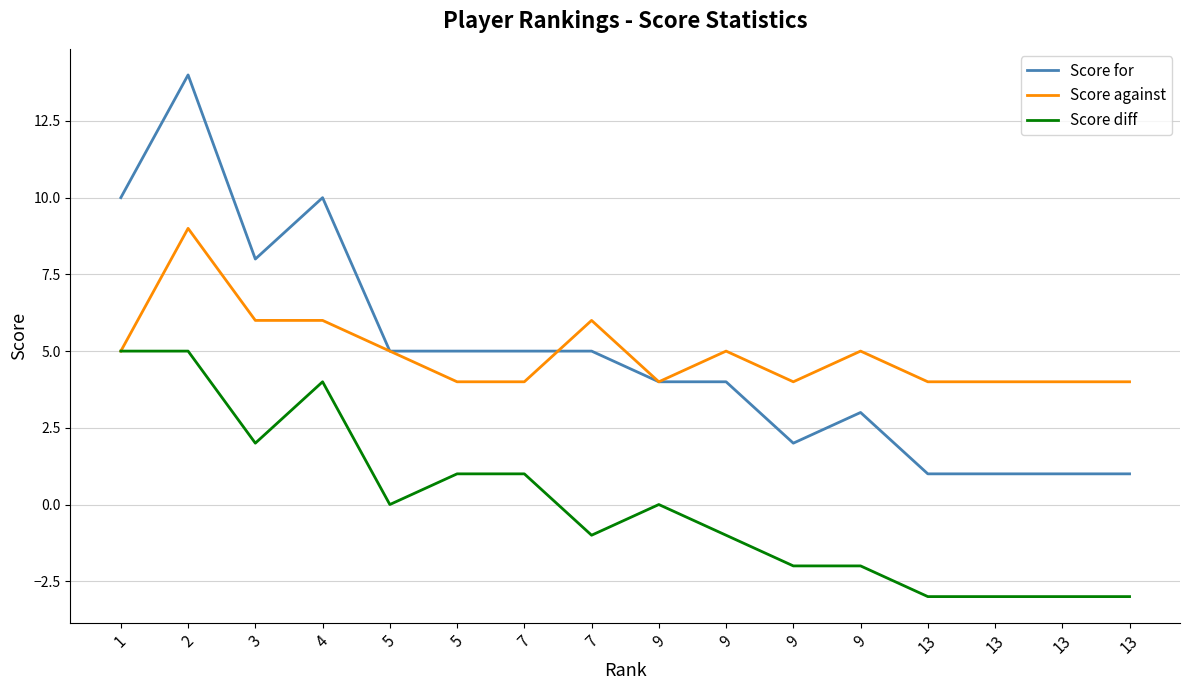

At which label does Score diff first exceed 0?

1